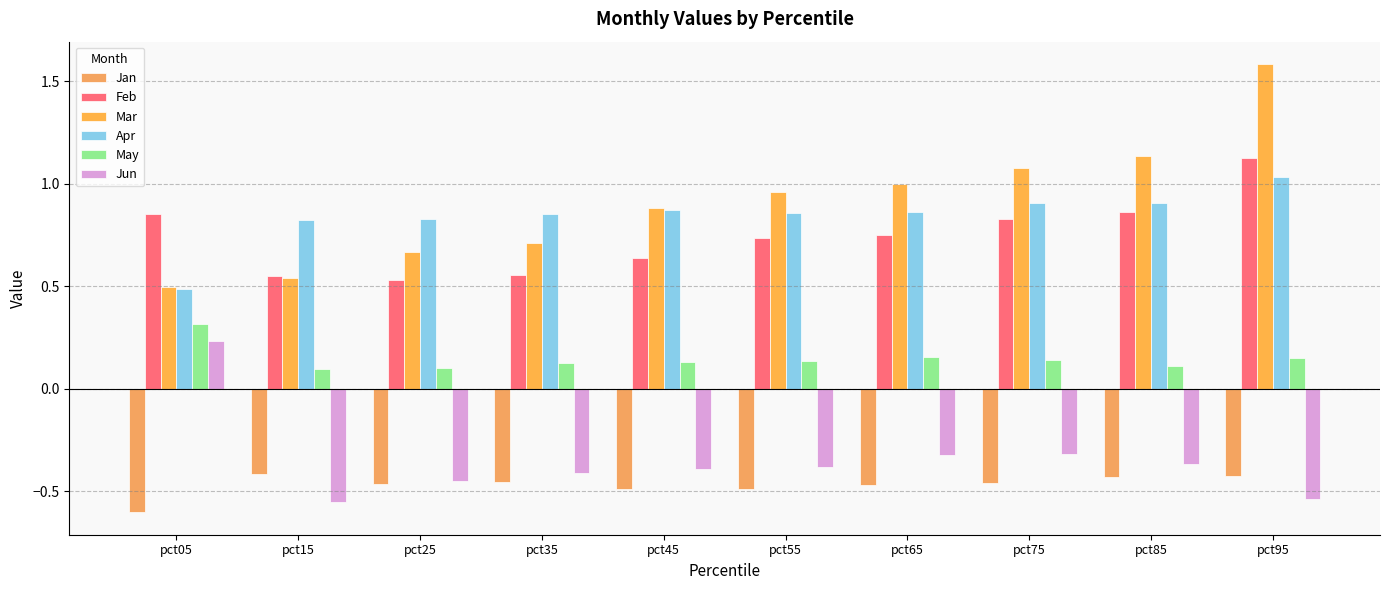

Count the number of categories in the chart.

10